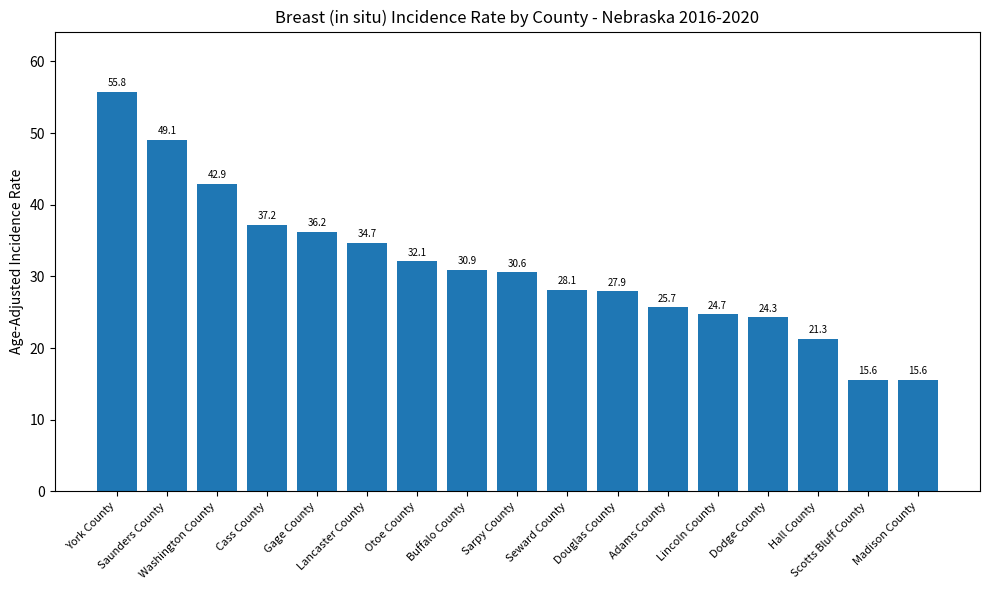

Is it true that the value at York County is 83.4?

False